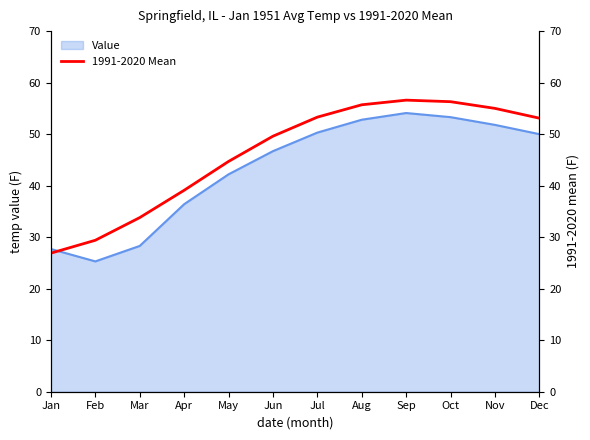

Which has a higher value, Sep or Nov?

Sep